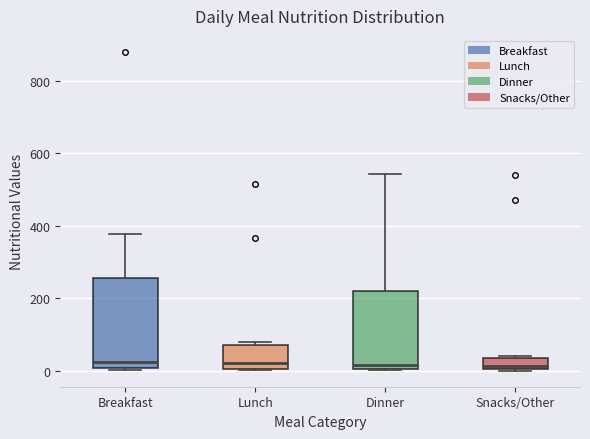

Comparing the boxes themselves (not the whiskers), which one is the tallest?

Breakfast